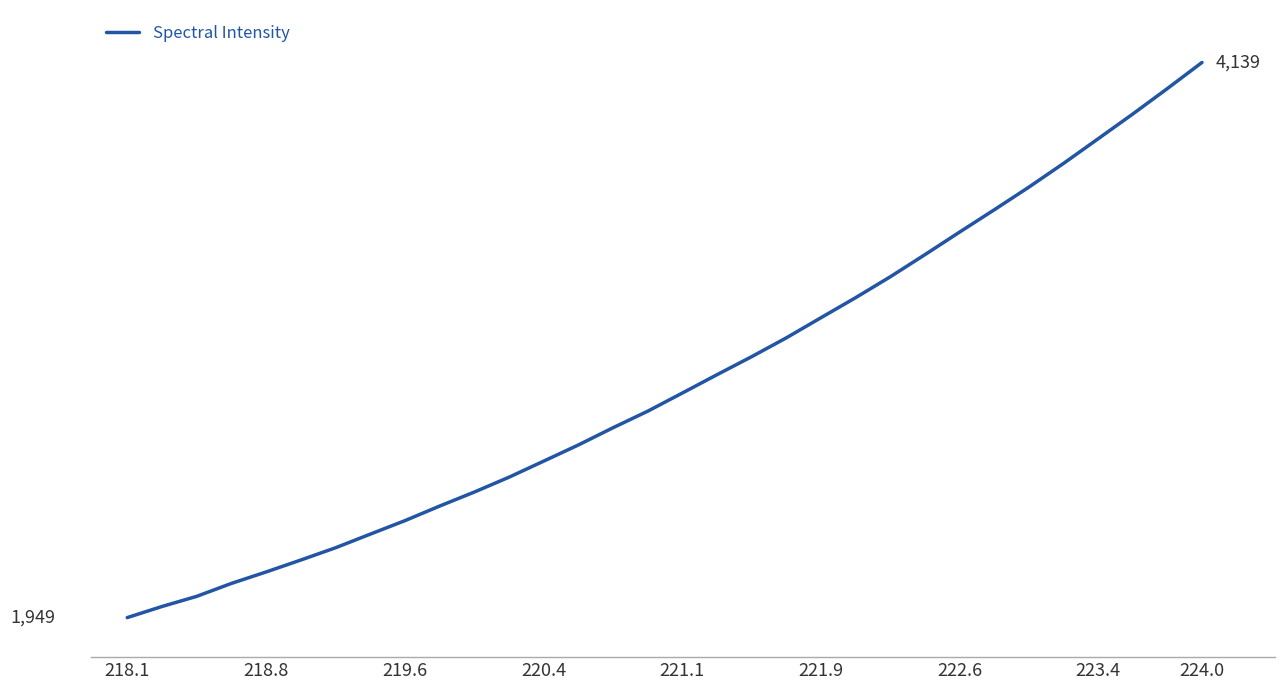

What is the smallest value displayed?

1949.3